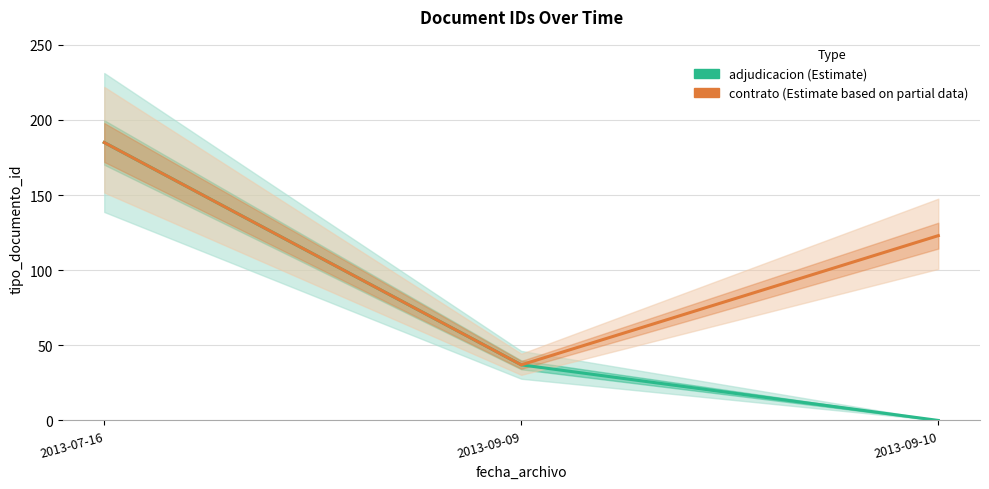

List the labels in order of adjudicacion (Estimate) value, smallest first.

2013-09-10, 2013-09-09, 2013-07-16